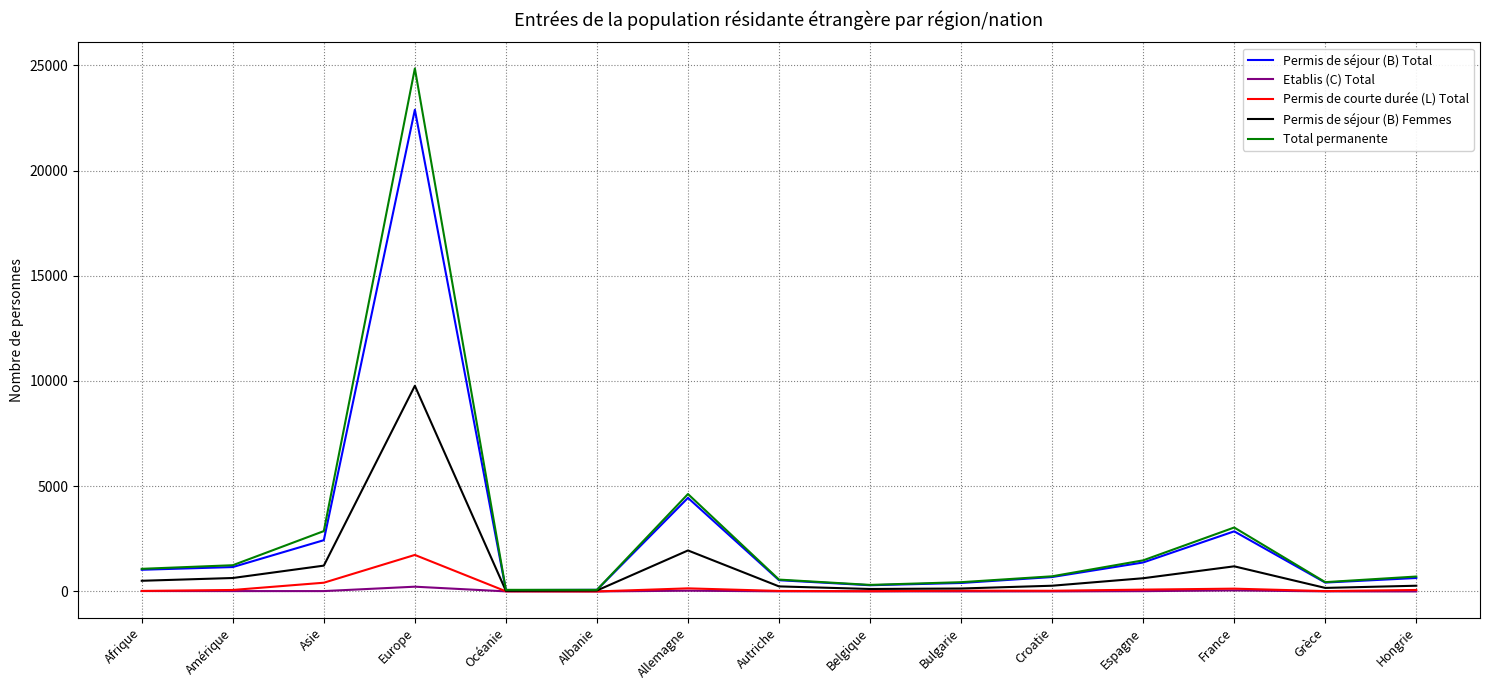

What is the difference between the second highest and minimum values in the Permis de courte durée (L) Total series?

414